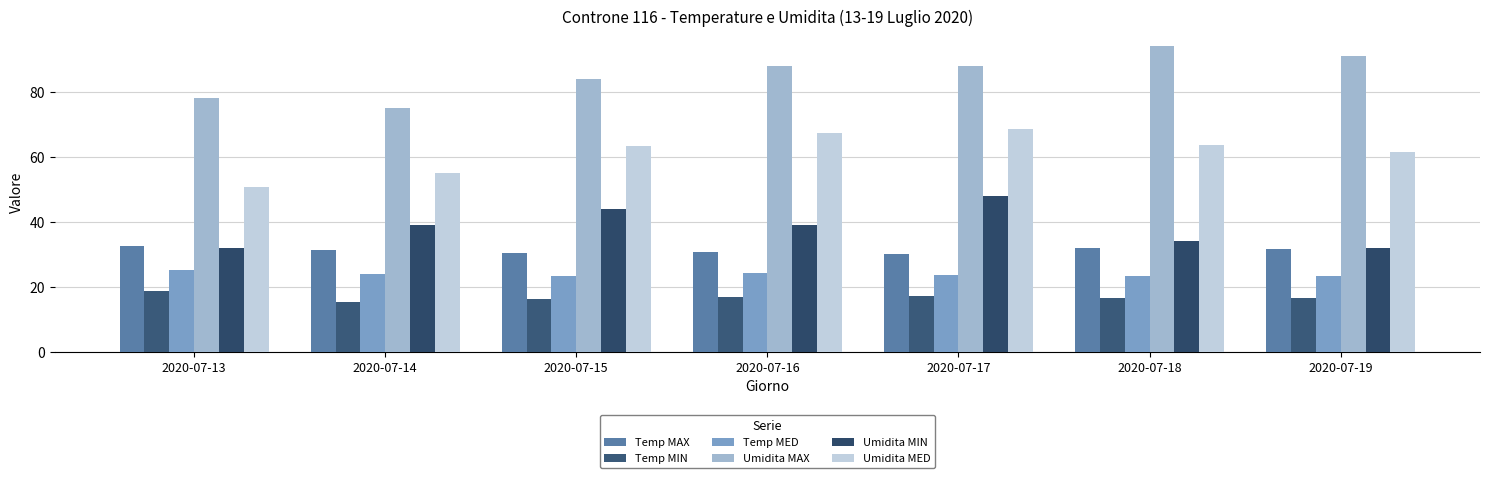

What are all the series names shown in the legend?

Temp MAX, Temp MIN, Temp MED, Umidita MAX, Umidita MIN, Umidita MED